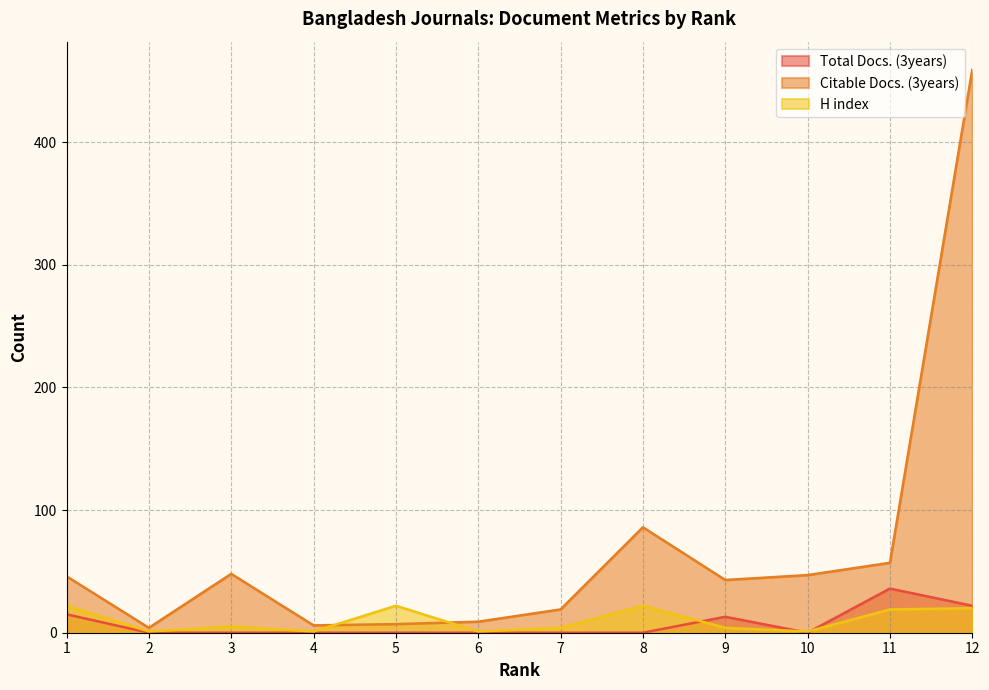

The value of Citable Docs. (3years) at 8 is 86. True or false?

True